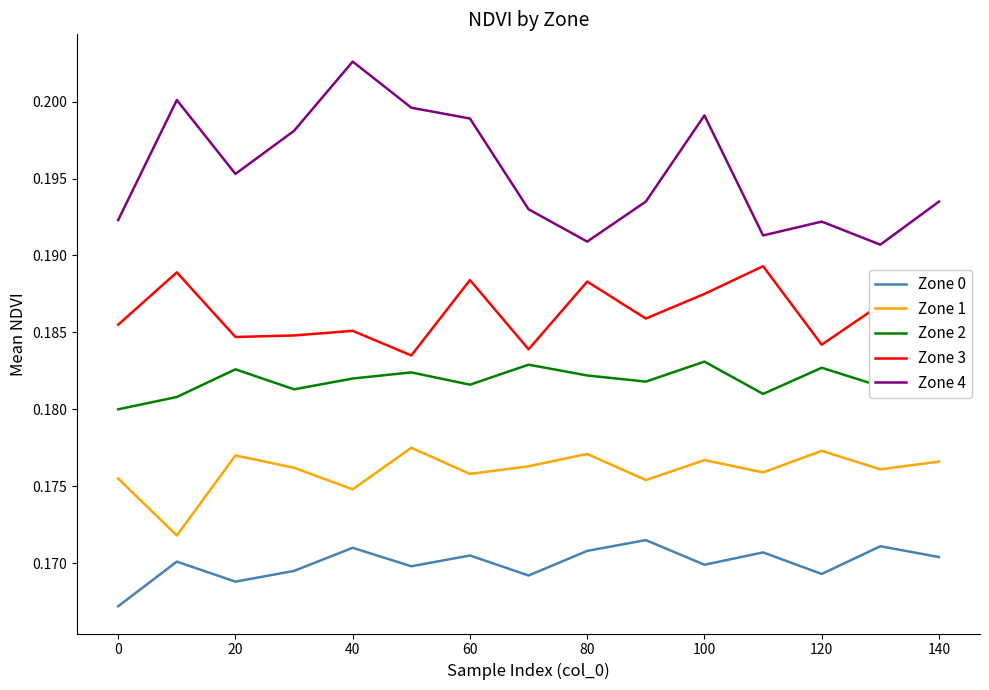

True or false: Zone 3 and Zone 1 intersect in this chart.

False